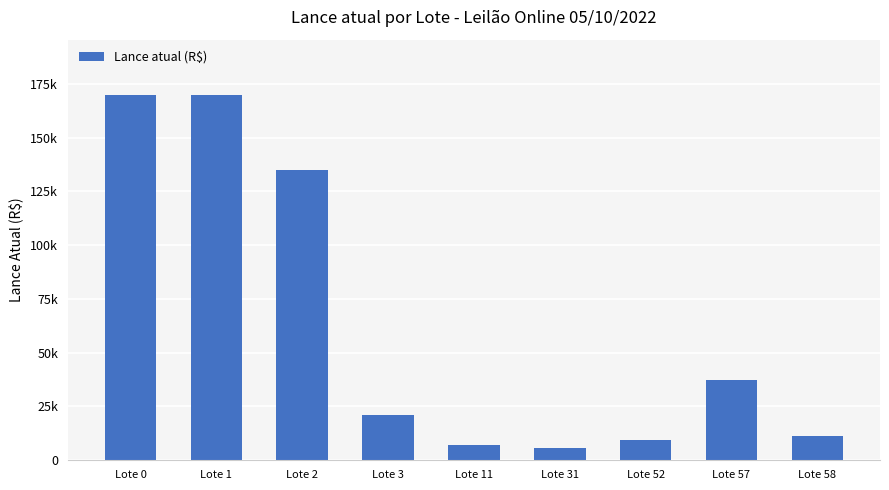

At which label is the value closest to 87750?

Lote 2